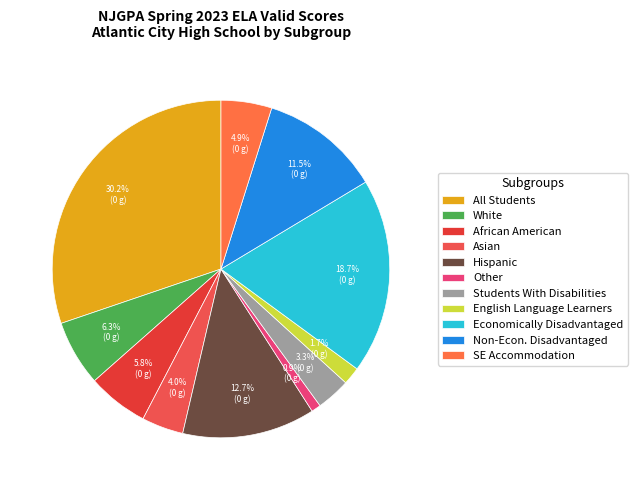

Is Hispanic the majority of the pie?

No